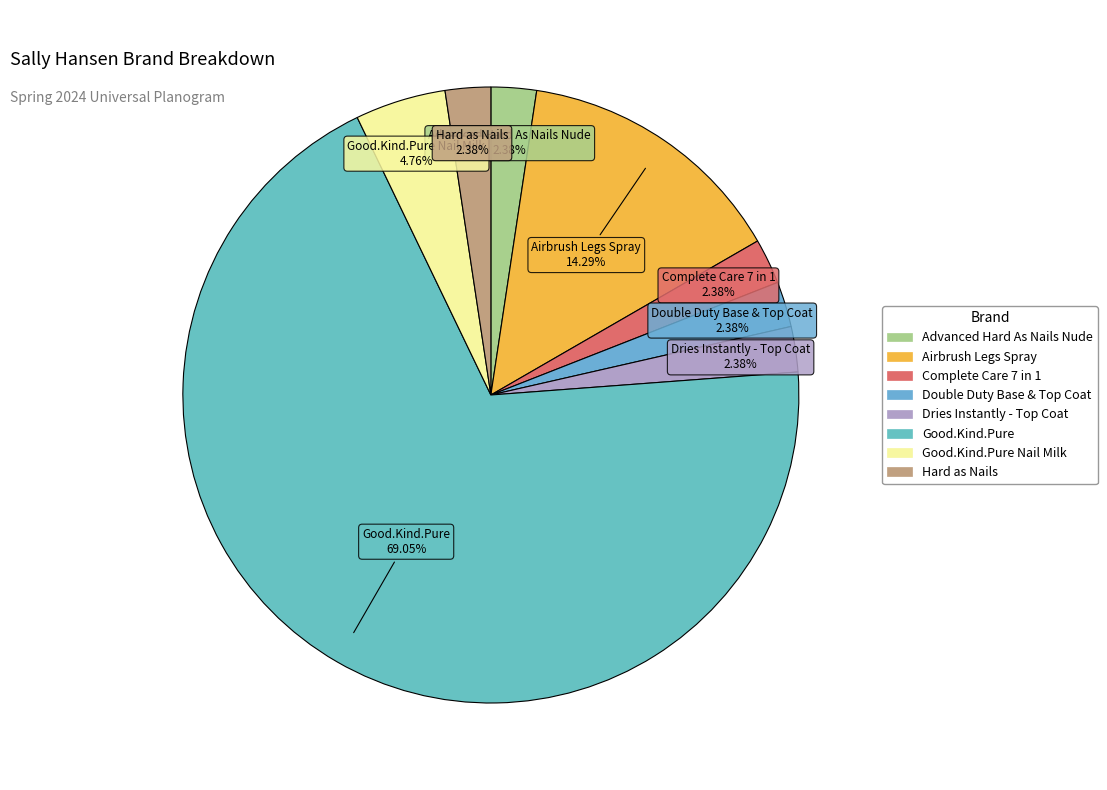

Is there a majority slice in this chart?

Yes